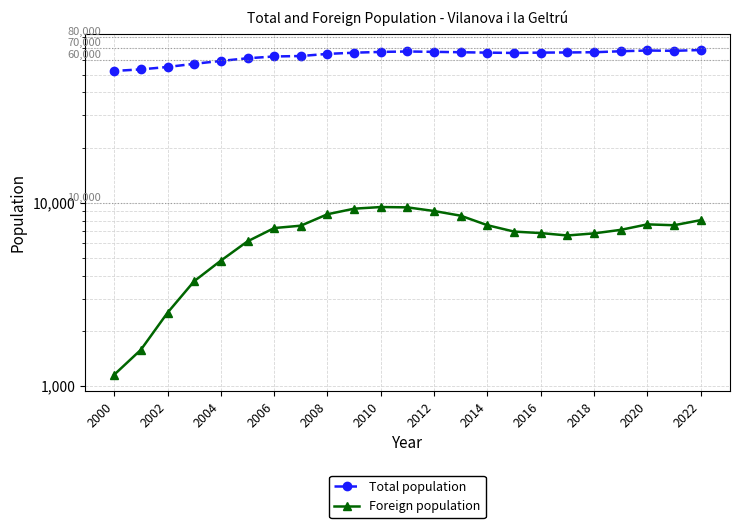

What is the difference between the highest and lowest values at 2014?

58400